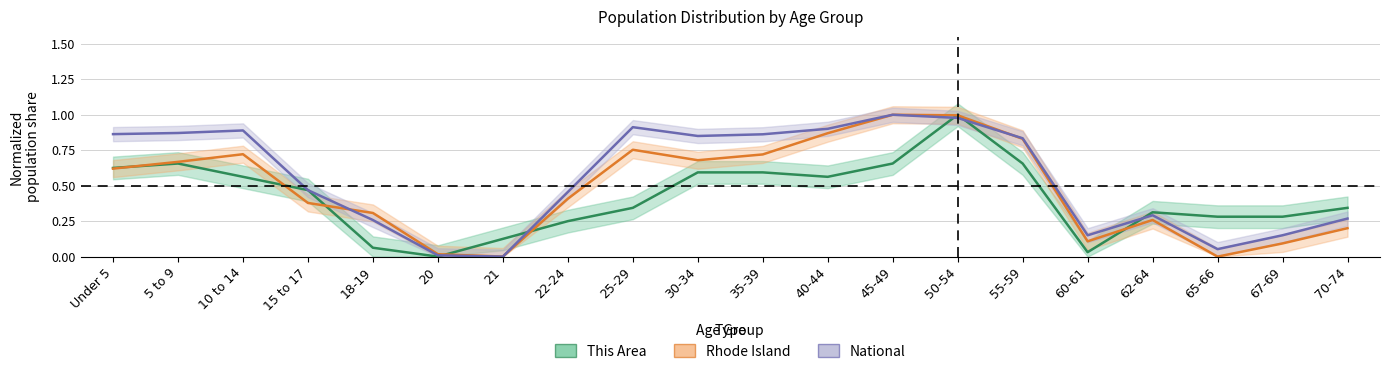

What is the average value of the This Area series?

0.4